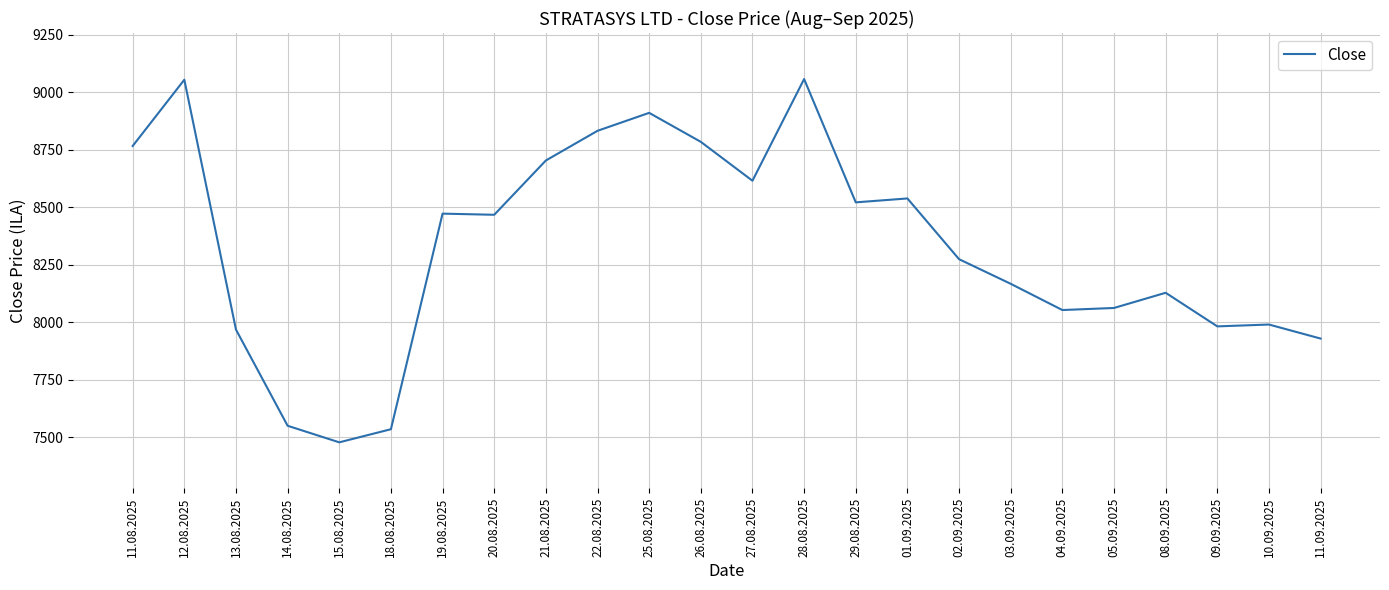

What is the ratio of the value at 11.09.2025 to the value at 25.08.2025?

0.9